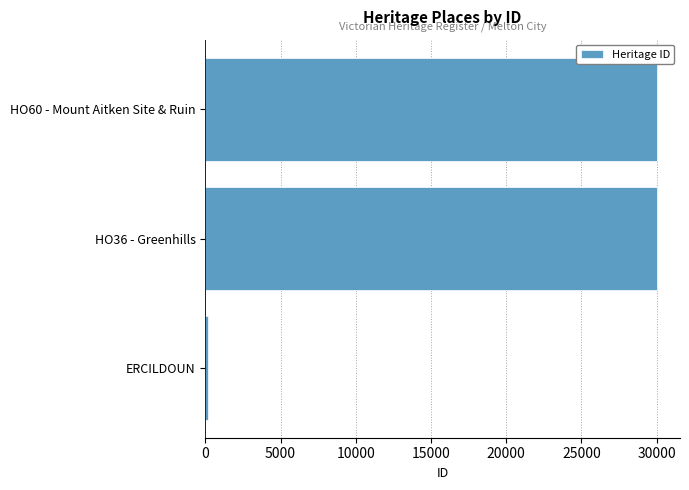

What is the greatest value displayed?

30057